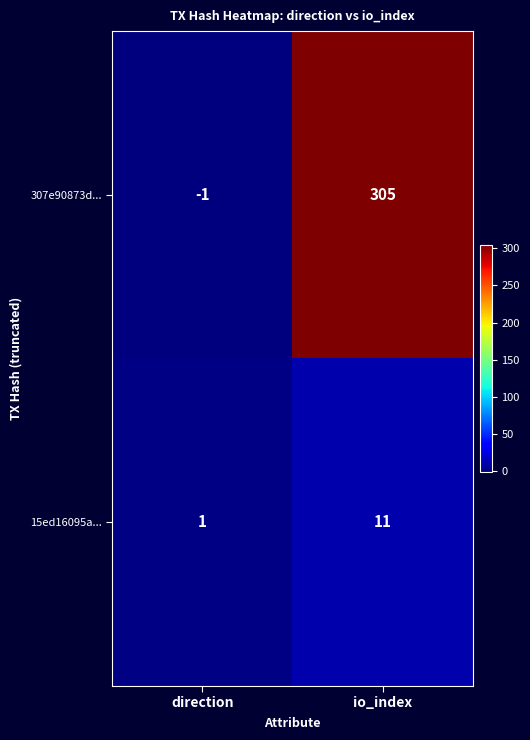

What is the greatest value displayed?

305